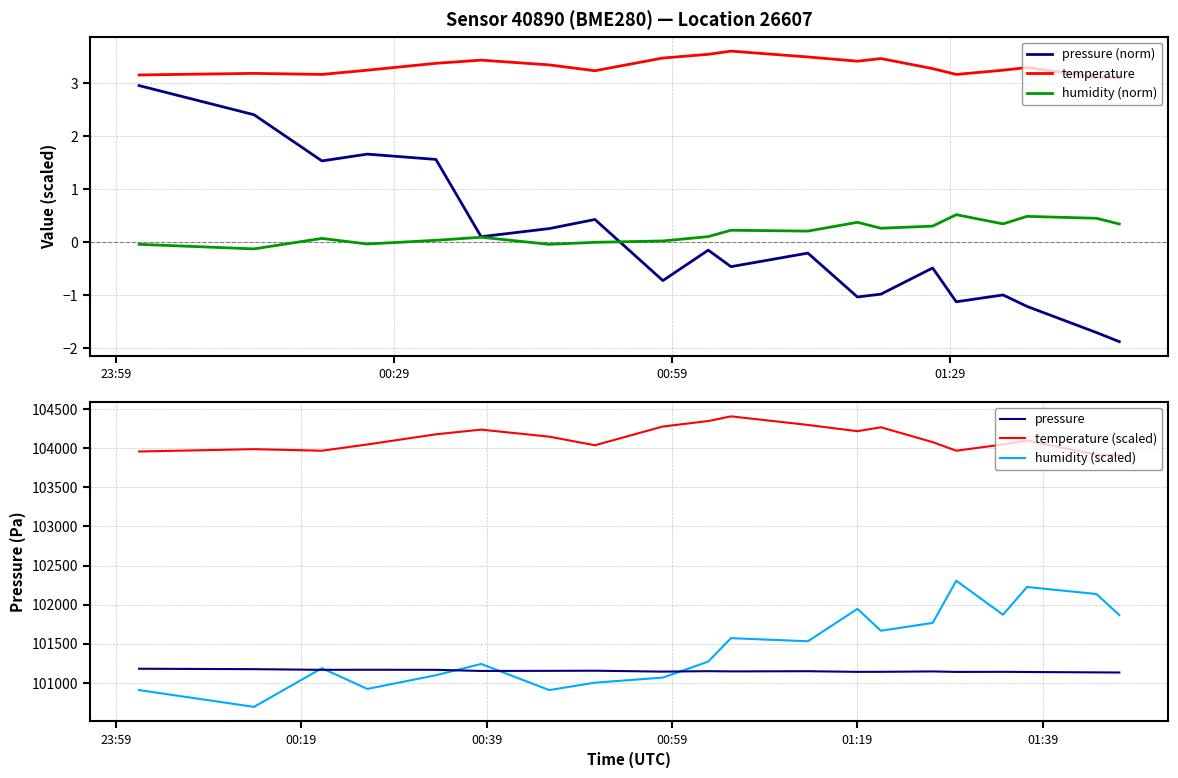

True or false: humidity (norm) and temperature intersect in this chart.

False